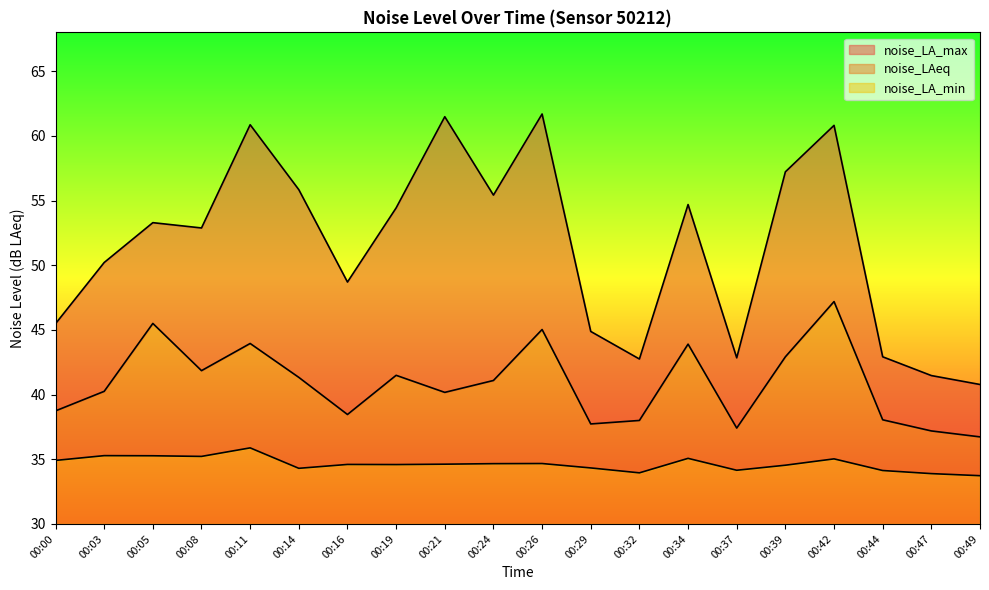

What are all the series names shown in the legend?

noise_LA_max, noise_LAeq, noise_LA_min